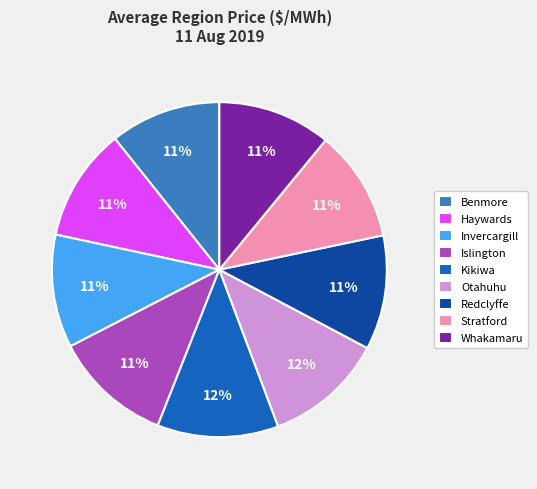

Combined, do Otahuhu and Redclyffe account for over 50%?

No